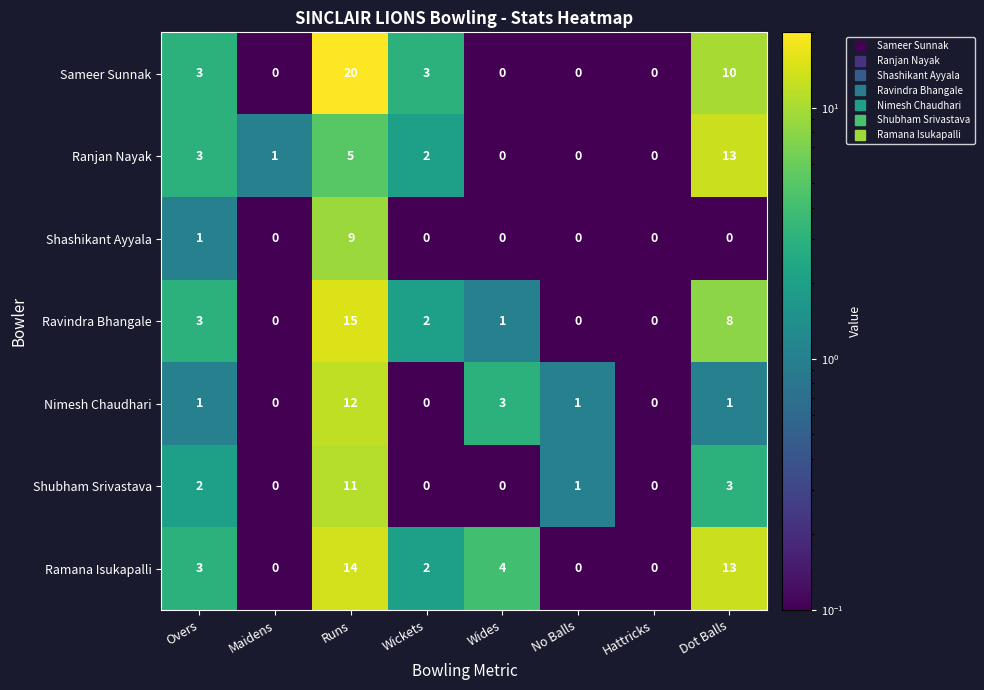

What is the spread (max minus min) of values at Overs?

2